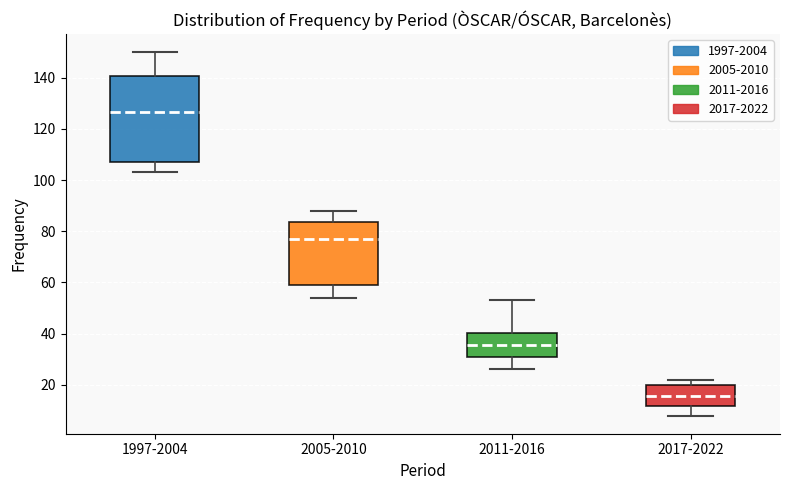

Reading left to right, read every box against the y-axis: the position of its median line, the range the box covers, and the ends of its whiskers. The values are not printed on the chart, so give them approximately, as read against the axis.

1997-2004: median 126, box 108 to 140, whiskers 104 to 150
2005-2010: median 78, box 60 to 84, whiskers 54 to 88
2011-2016: median 36, box 30 to 40, whiskers 26 to 54
2017-2022: median 16, box 12 to 20, whiskers 8 to 22